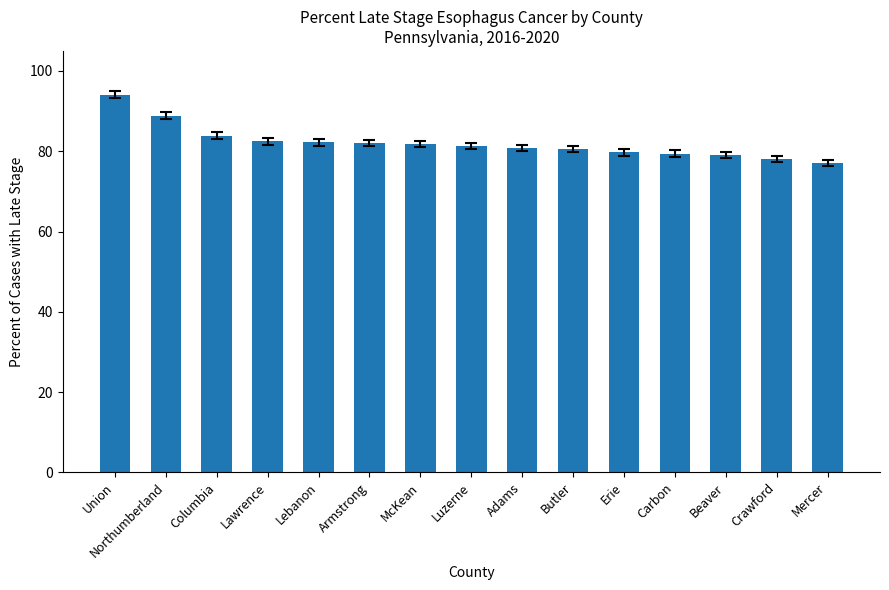

What is the maximum value shown in the chart?

94.1